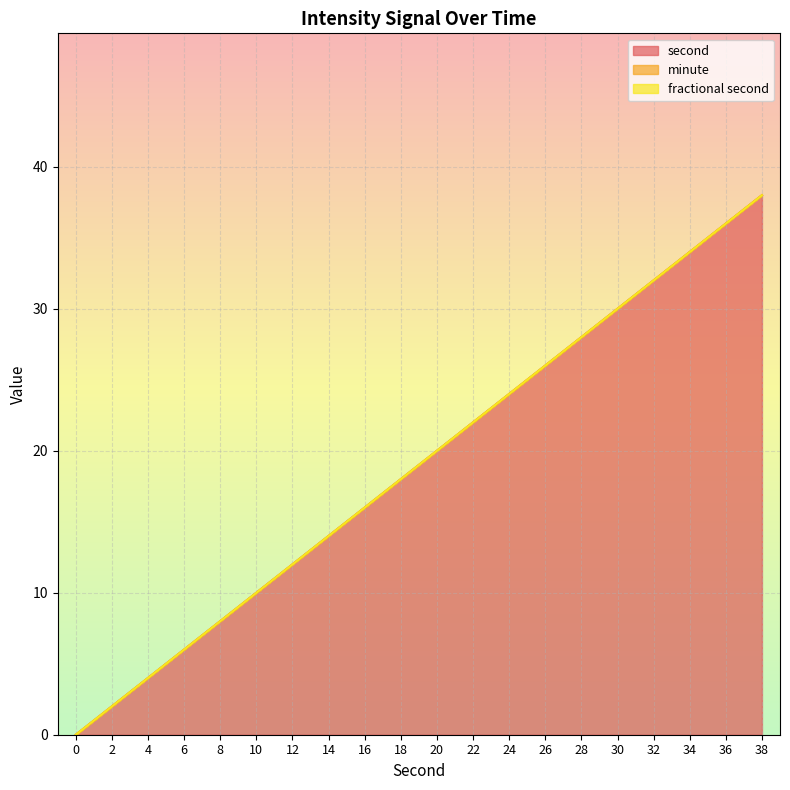

What is the maximum value shown in the chart?

38